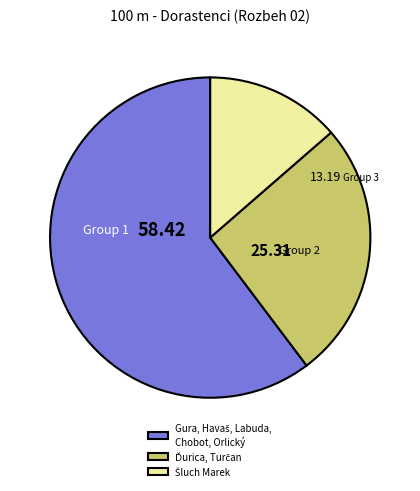

Is there a majority slice in this chart?

Yes